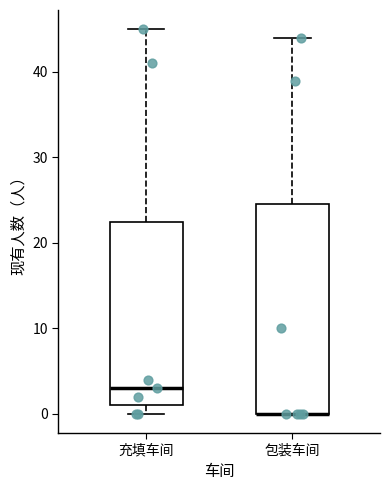

Which box is the tallest, from its lower edge to its upper edge?

包装车间